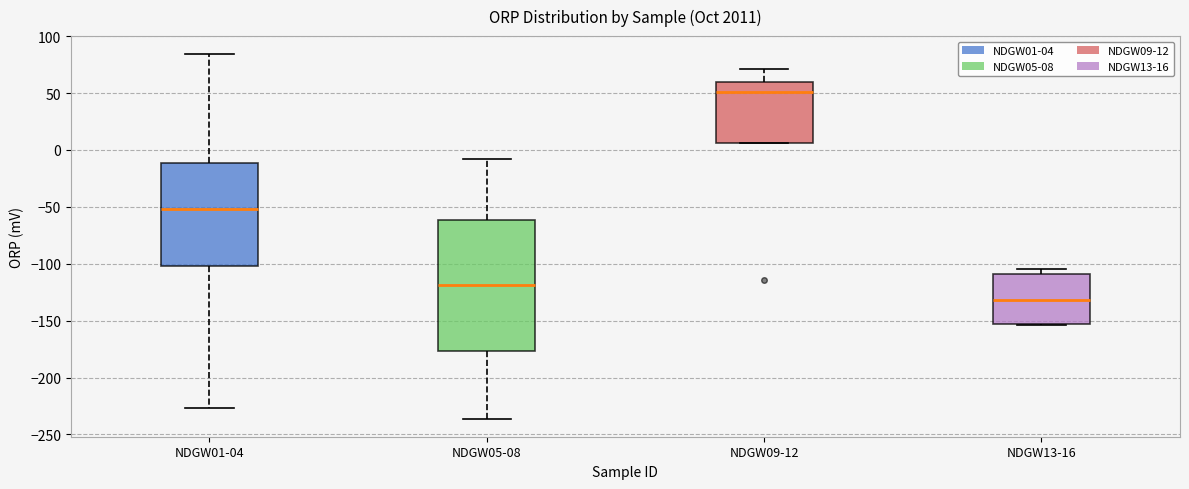

Where is the lower edge of the box for NDGW09-12 on the y-axis? The values are not printed on the chart, so give them approximately, as read against the axis.

5